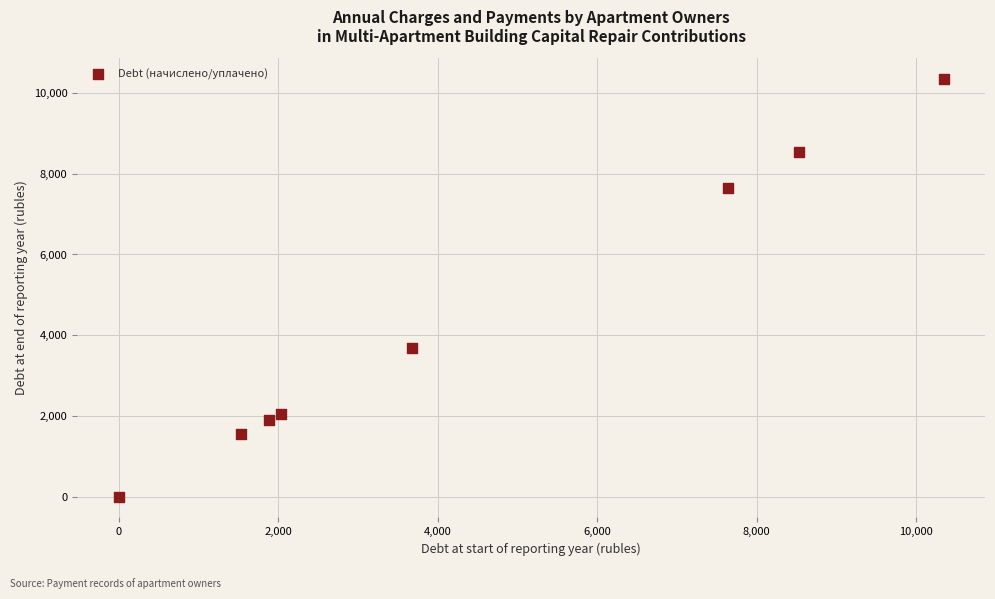

What Y value in the scatter plot is closest to 5173?

3684.5